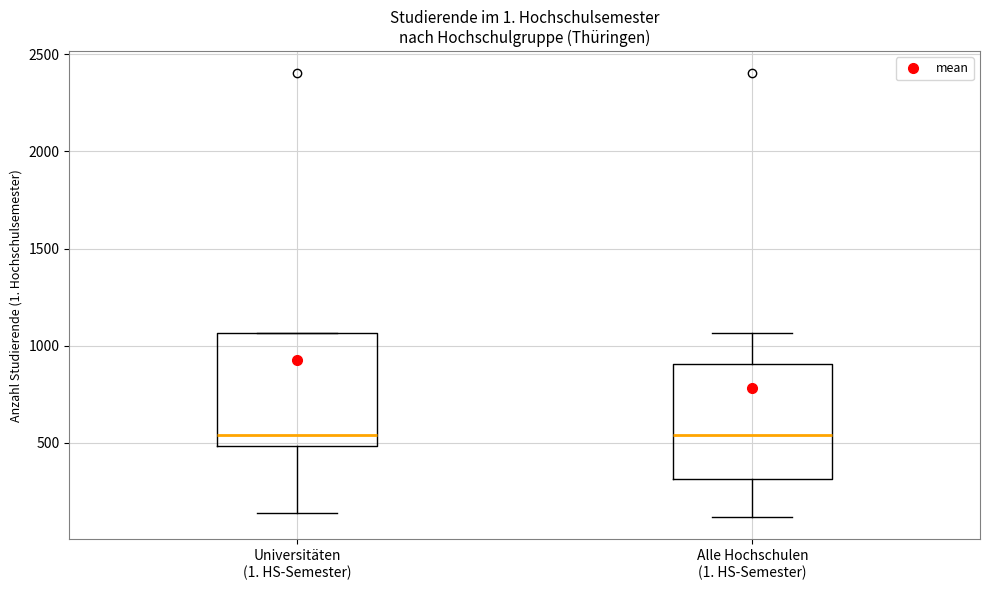

Where does the median line of the box for Universitäten (1. HS-Semester) sit on the y-axis? The values are not printed on the chart, so give them approximately, as read against the axis.

550